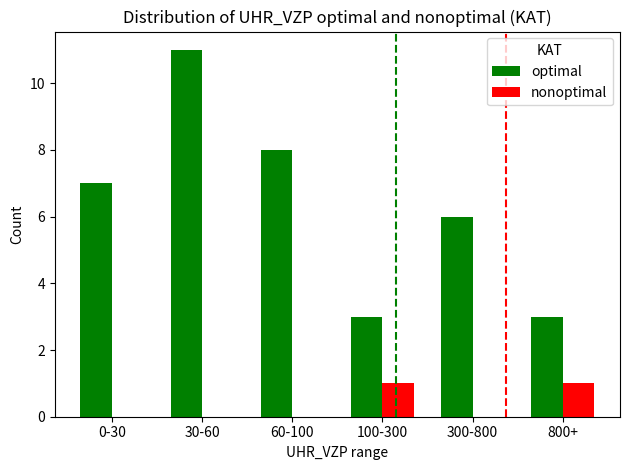

Reading right to left, extract all data points from this chart.

optimal: 800+=3	300-800=6	100-300=3	60-100=8	30-60=11	0-30=7
nonoptimal: 800+=1	300-800=0	100-300=1	60-100=0	30-60=0	0-30=0